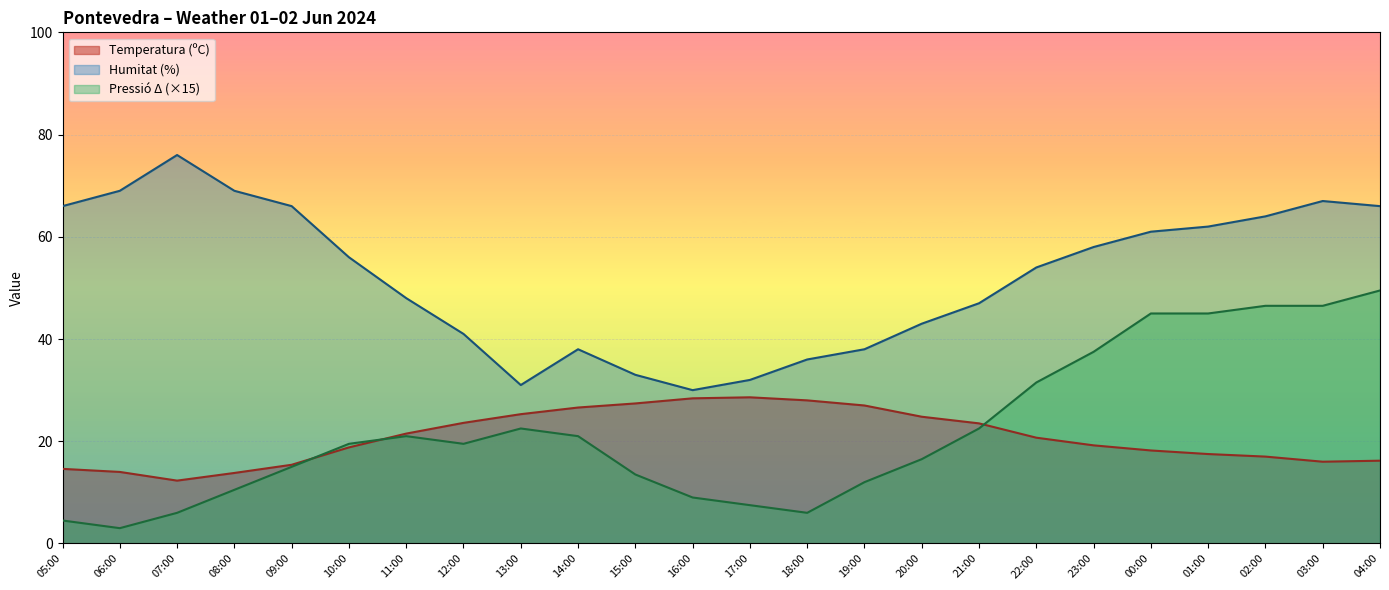

How many values in the Humitat (%) series exceed 56?

11